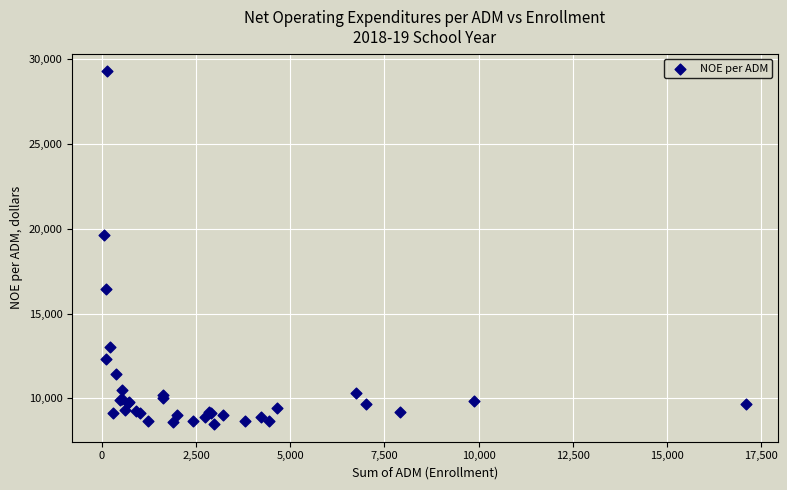

What Y value in the scatter plot is closest to 18876?

19652.2